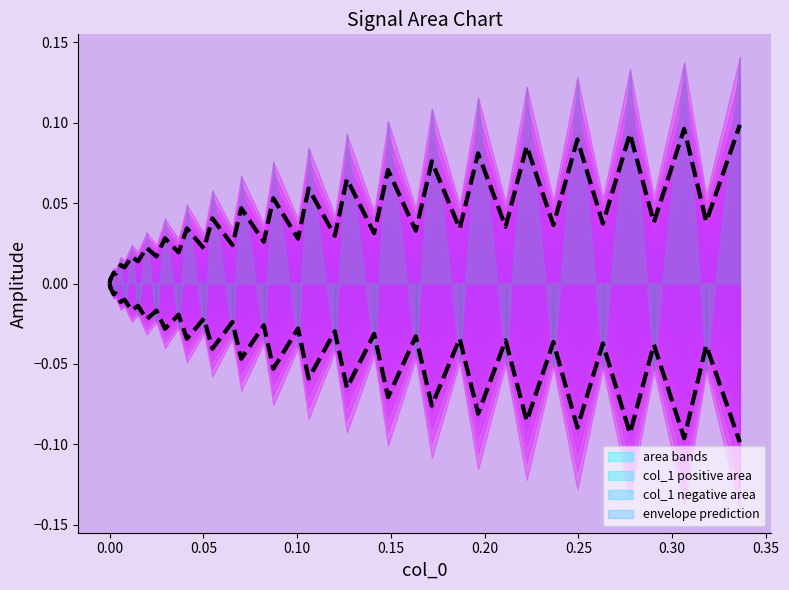

The value at 0.10 is 0.0. True or false?

True